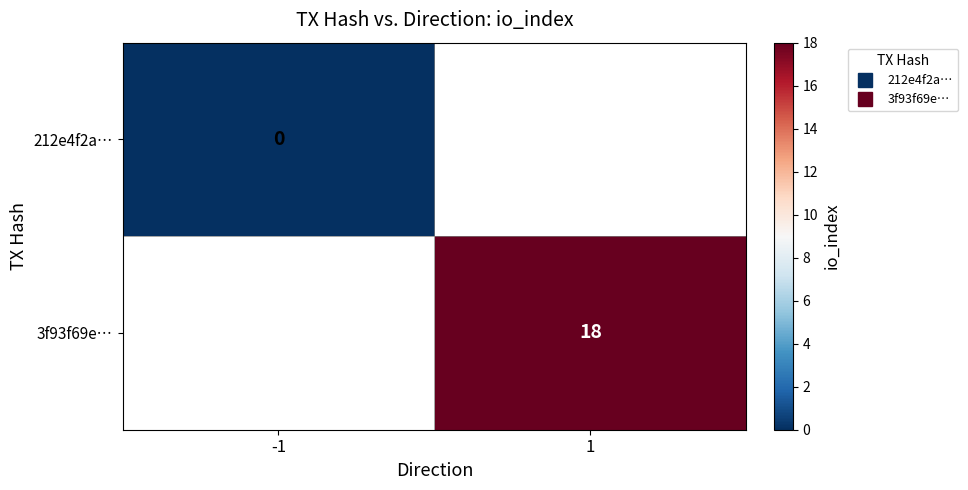

At how many categories does at least one series exceed 6?

1